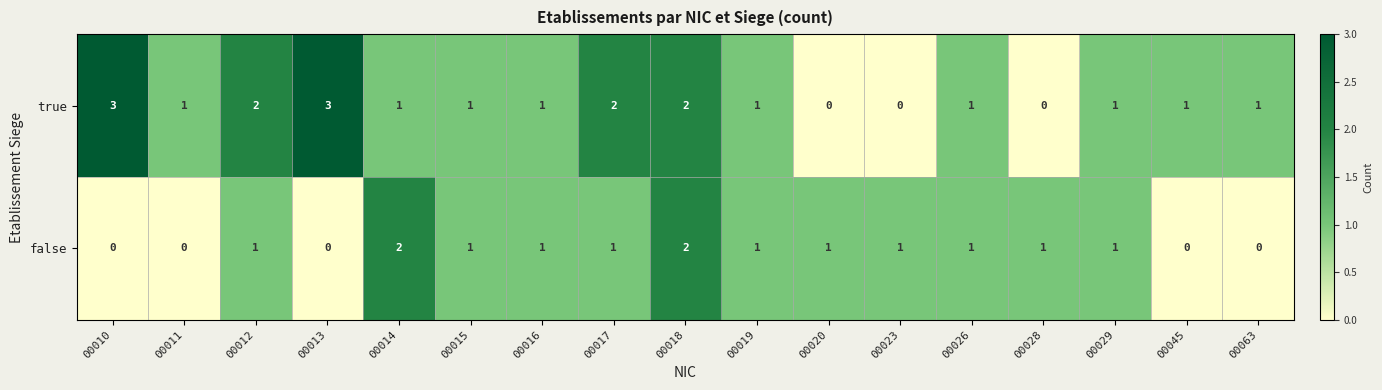

What is the total value across all series at 00019?

2